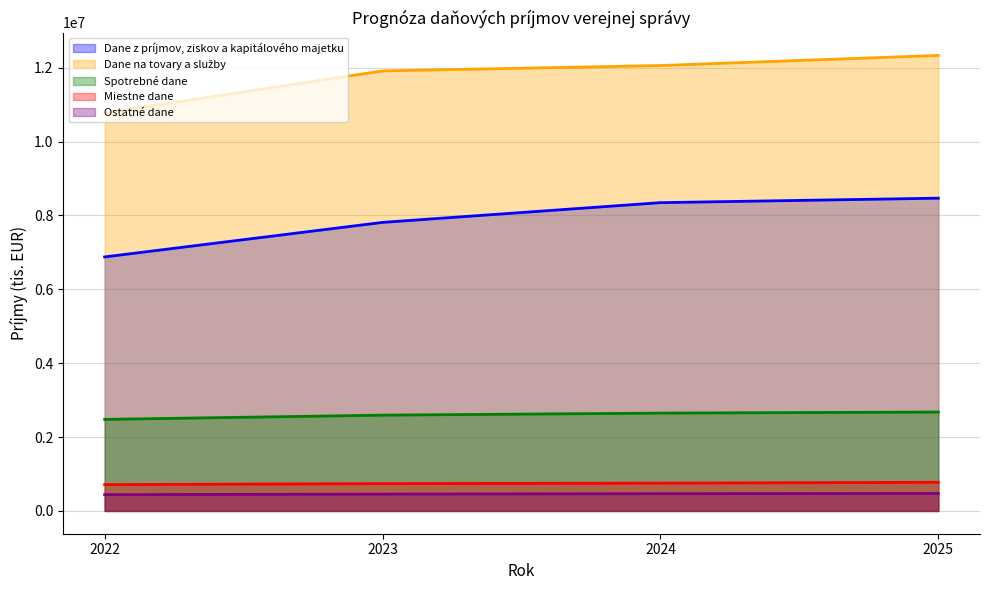

True or false: Miestne dane and Spotrebné dane intersect in this chart.

False